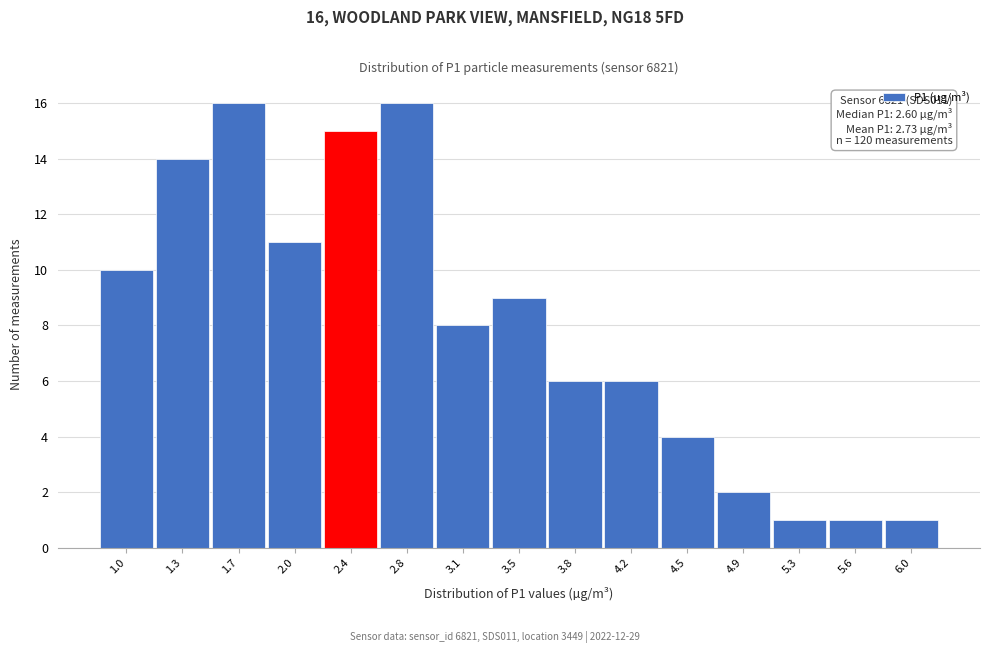

Reading left to right, what are all the values shown in this chart?

10	14	16	11	15	16	8	9	6	6	4	2	1	1	1